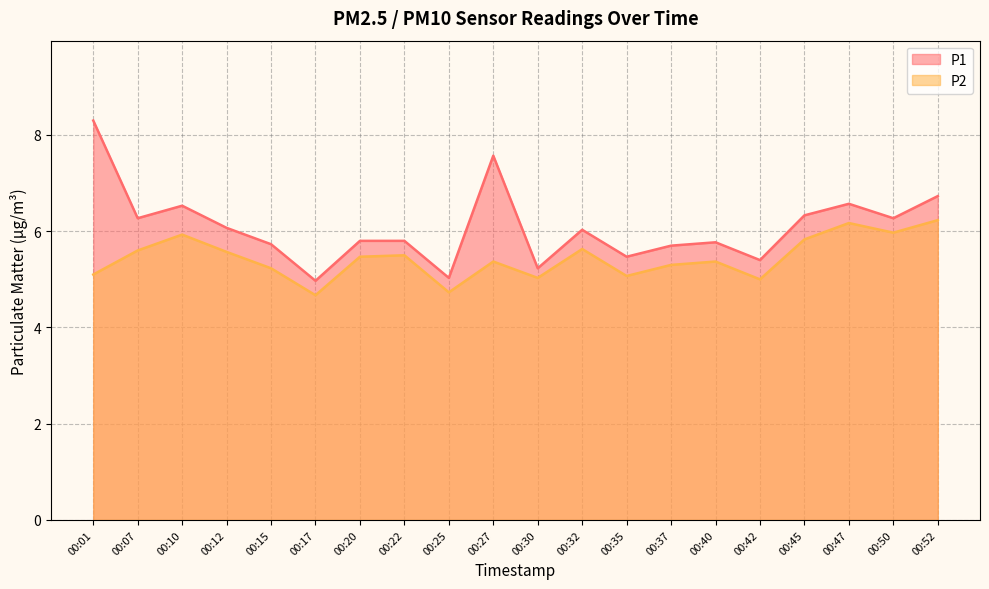

At which label does P2 first exceed 5?

00:01